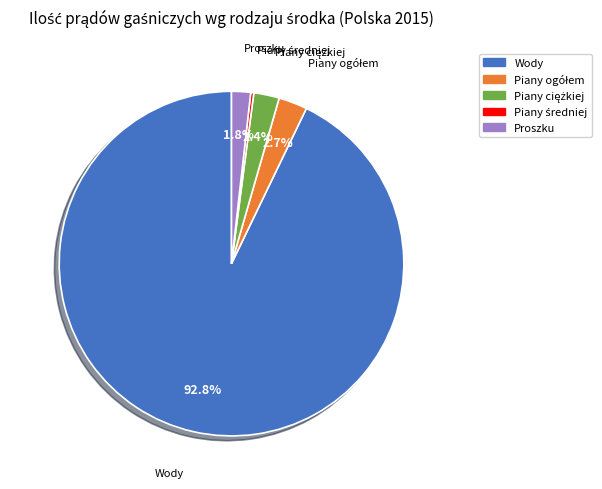

To the nearest percent, what is the average slice percentage?

20%